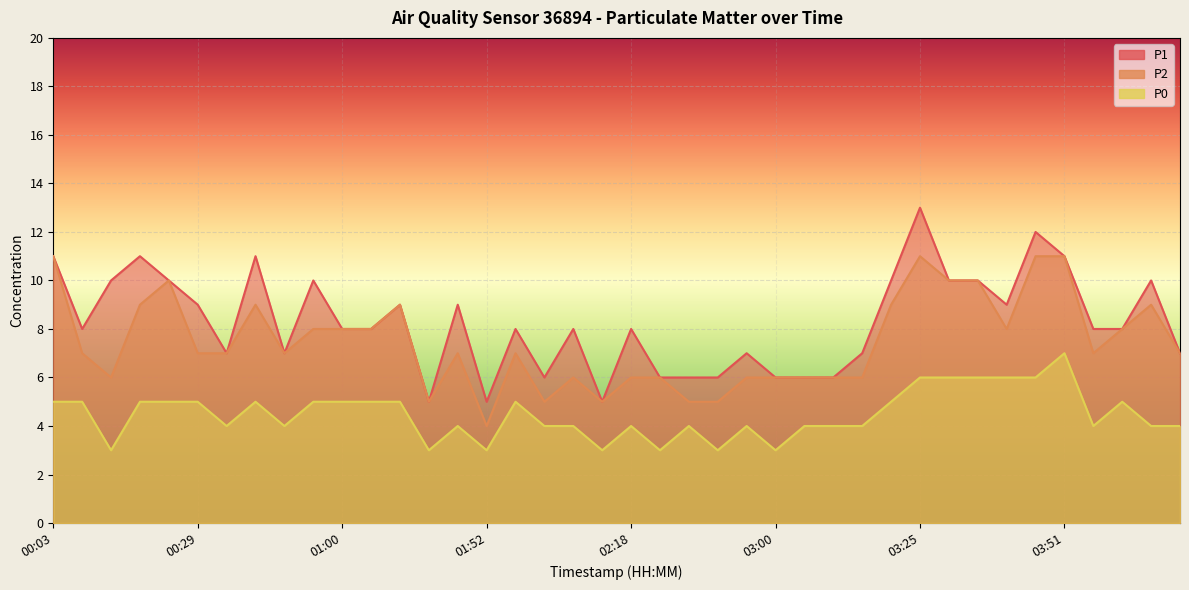

At which label does P0 first exceed 4?

00:03